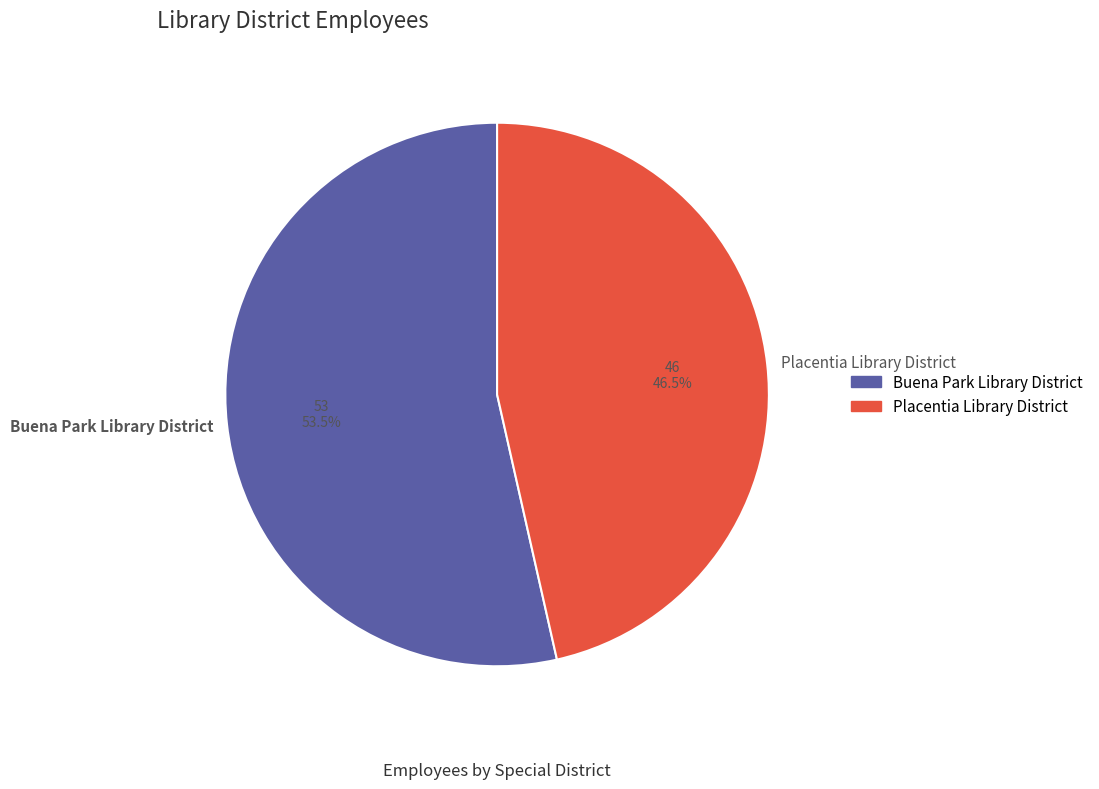

Rank the categories by value from lowest to highest.

Placentia Library District, Buena Park Library District